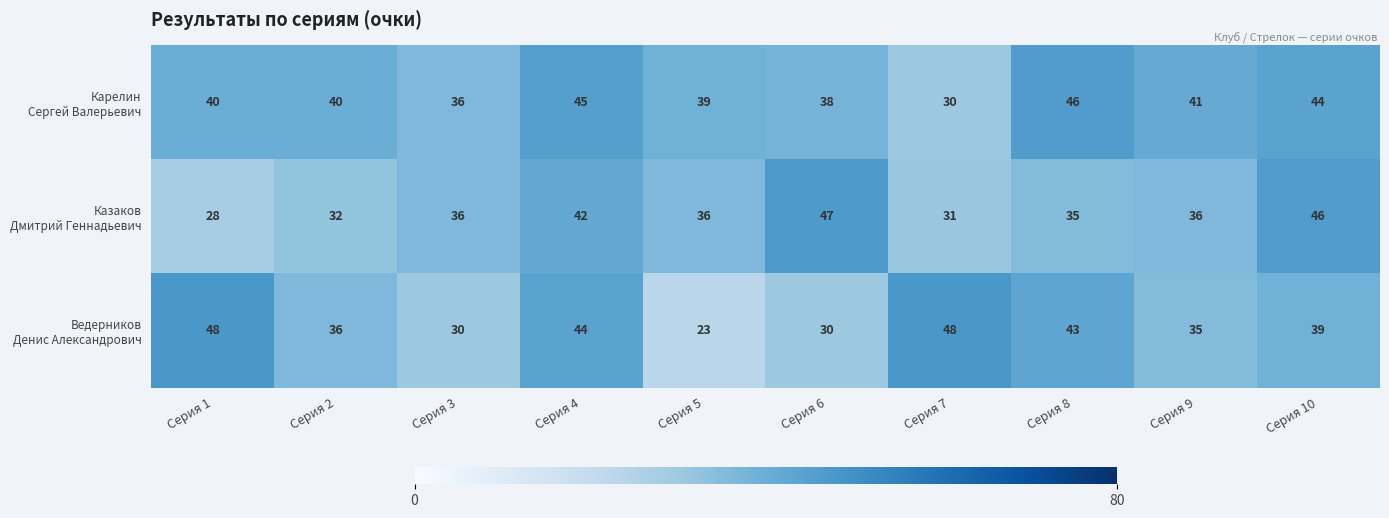

What is the total value across all series at Серия 1?

116